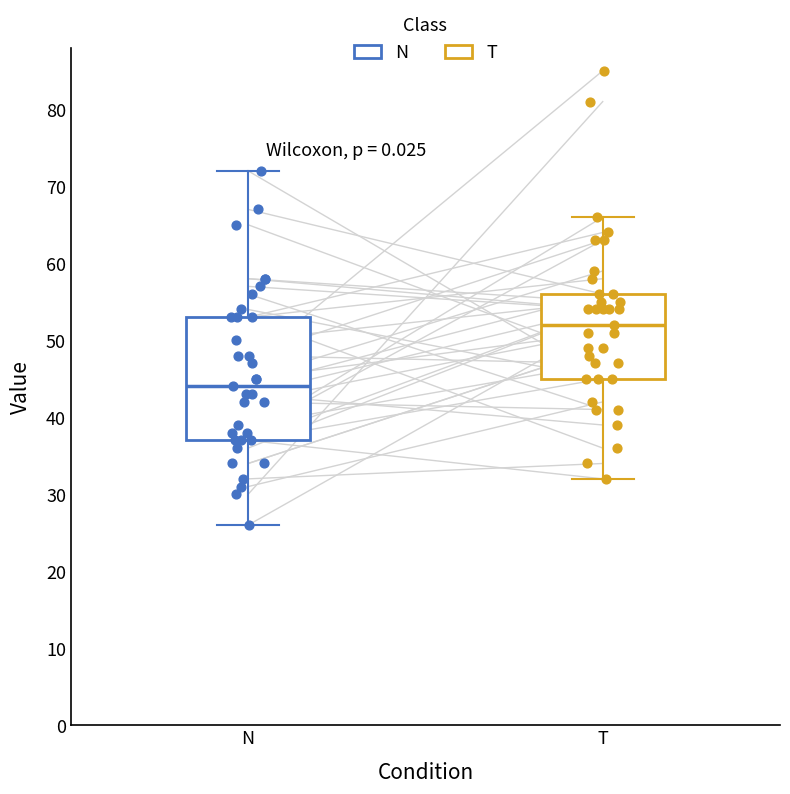

Reading left to right, transcribe this box plot: for each box, give where its median line is, the range the box spans, and where its two whiskers end, as read against the y-axis. The values are not printed on the chart, so give them approximately, as read against the axis.

N: median 44, box 37 to 53, whiskers 26 to 72
T: median 52, box 45 to 56, whiskers 32 to 66